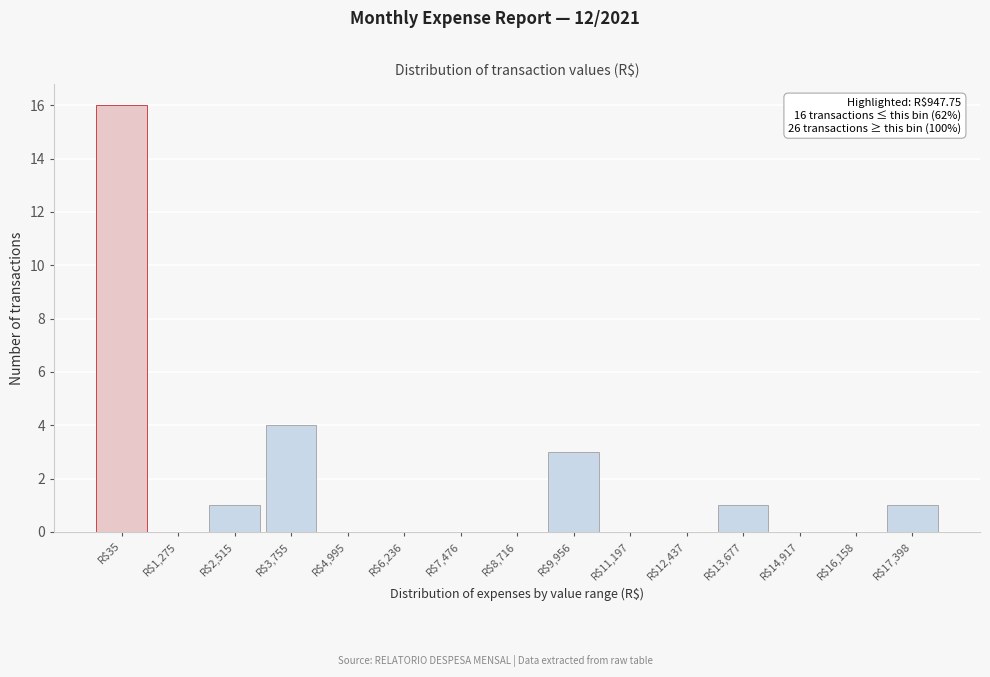

What is the maximum value shown in the chart?

16